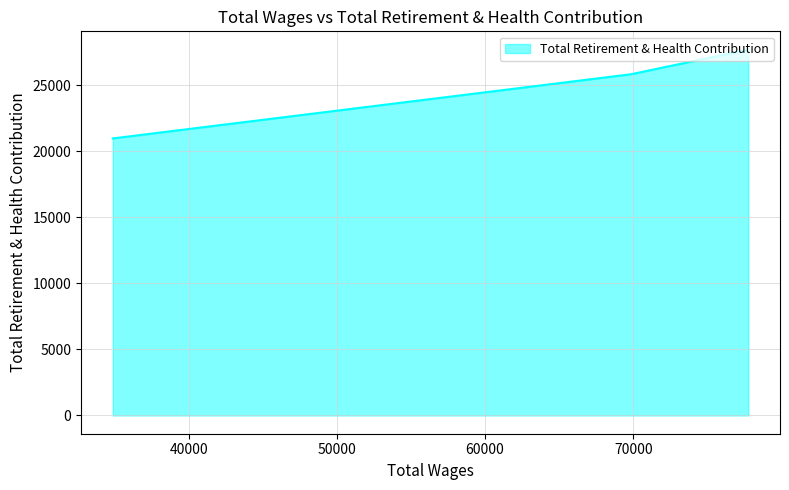

What is the difference between the second highest and minimum values?

4858